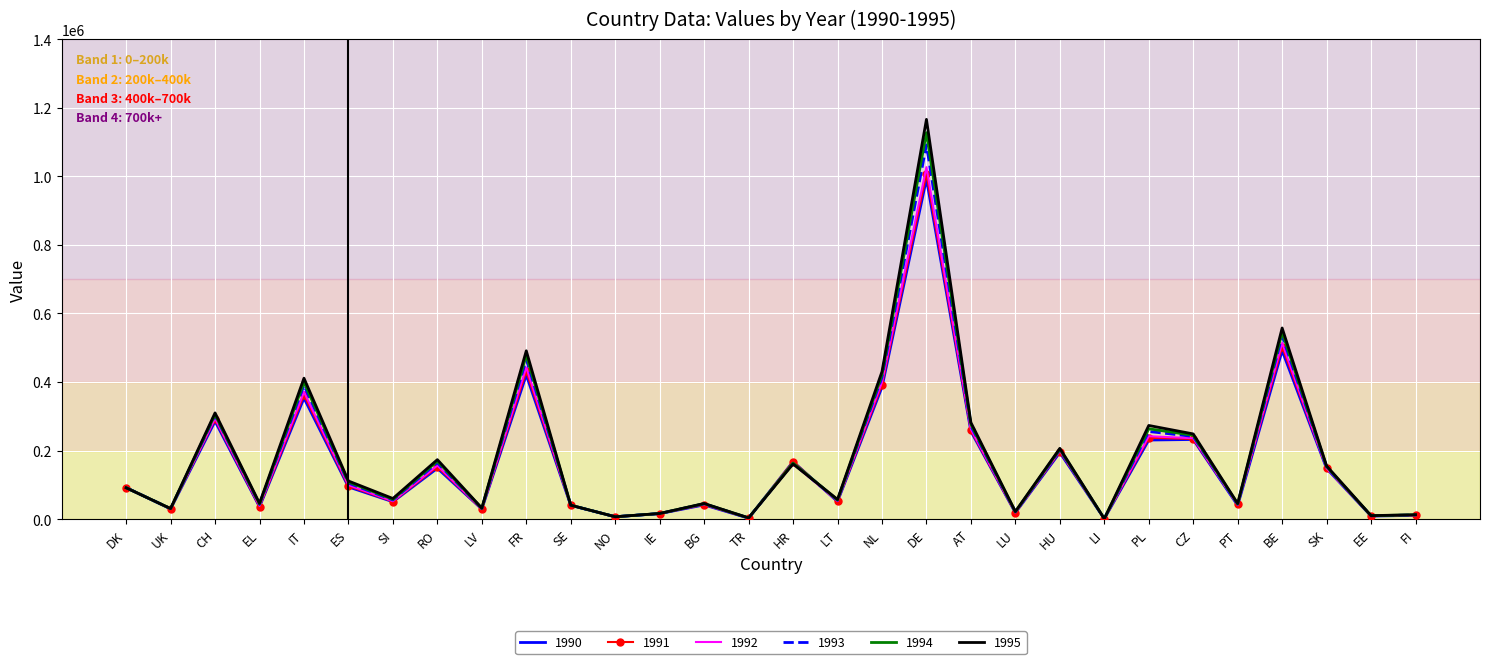

True or false: 1991 has a value of 294124 at HU.

False